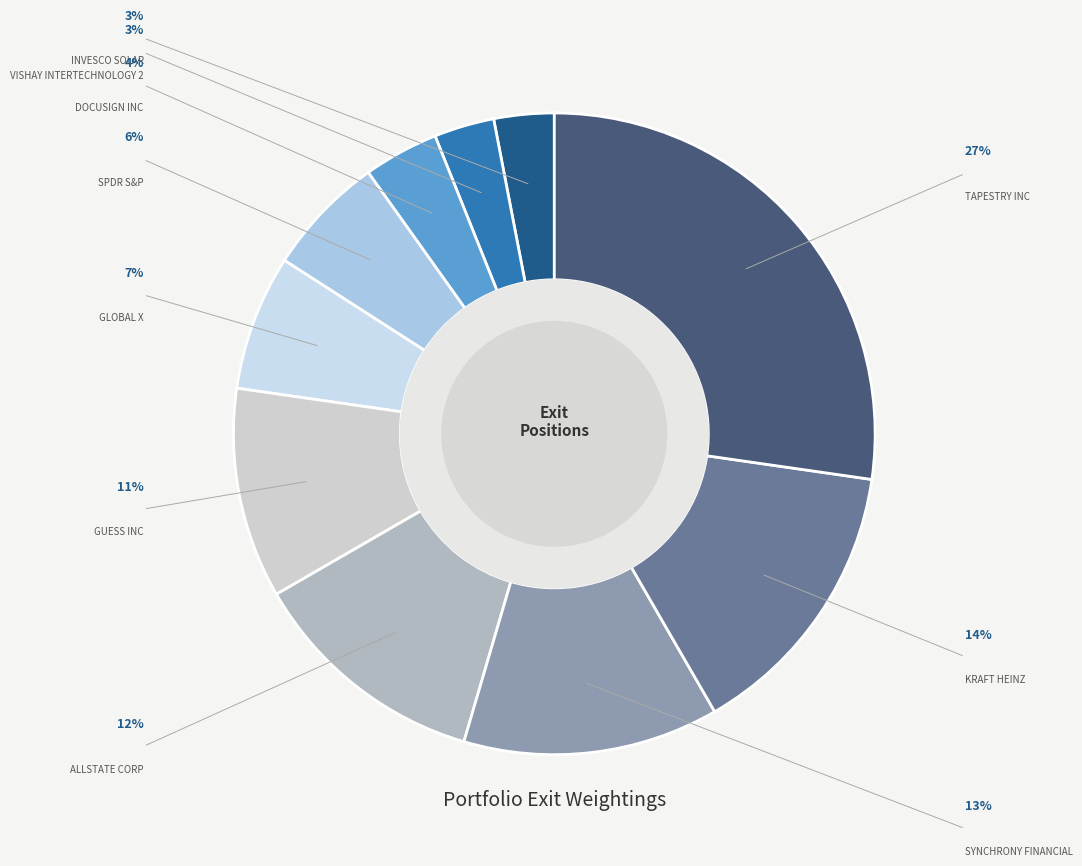

Combined, do VISHAY INTERTECHNOLOGY 2 and SYNCHRONY FINANCIAL account for over 50%?

No